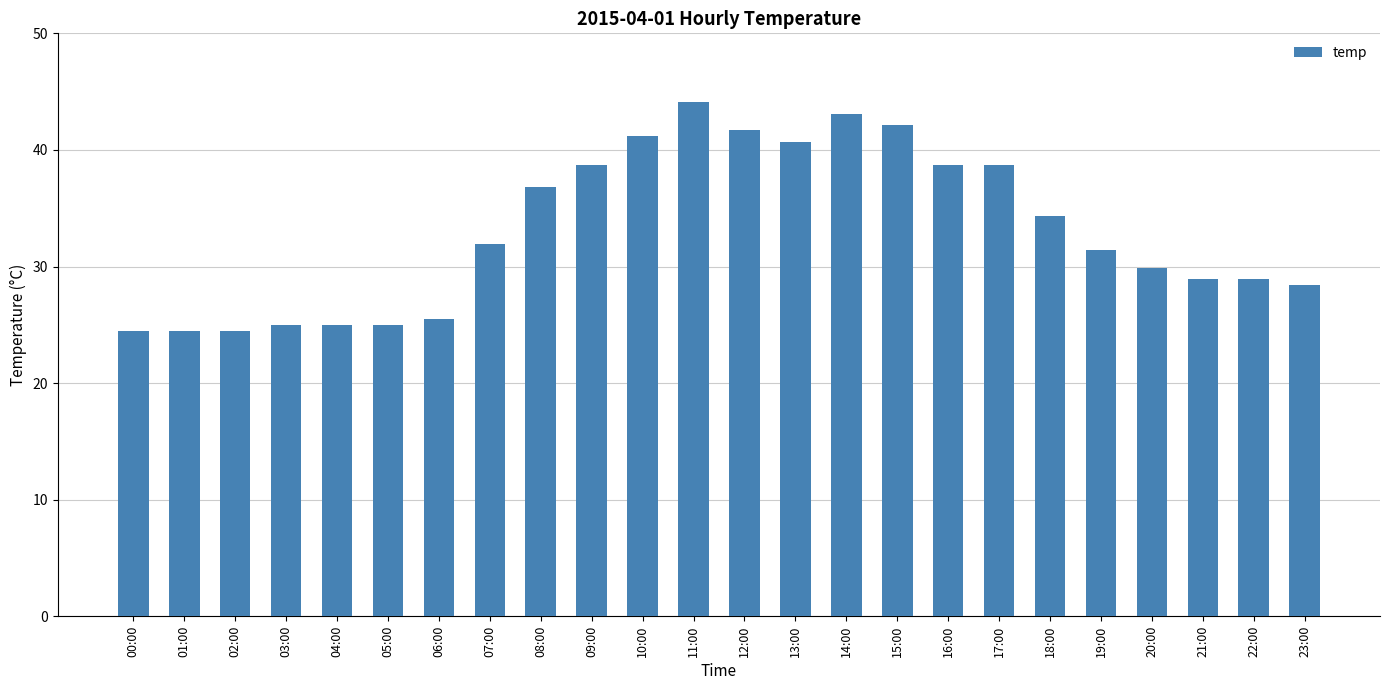

Which category has the highest value across all series?

11:00